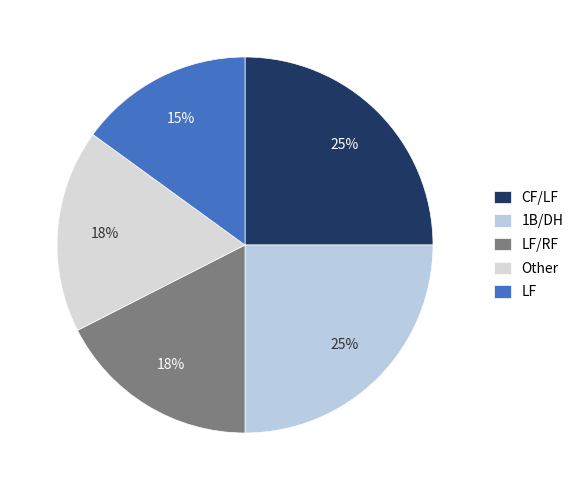

How many segments does this pie chart have?

5